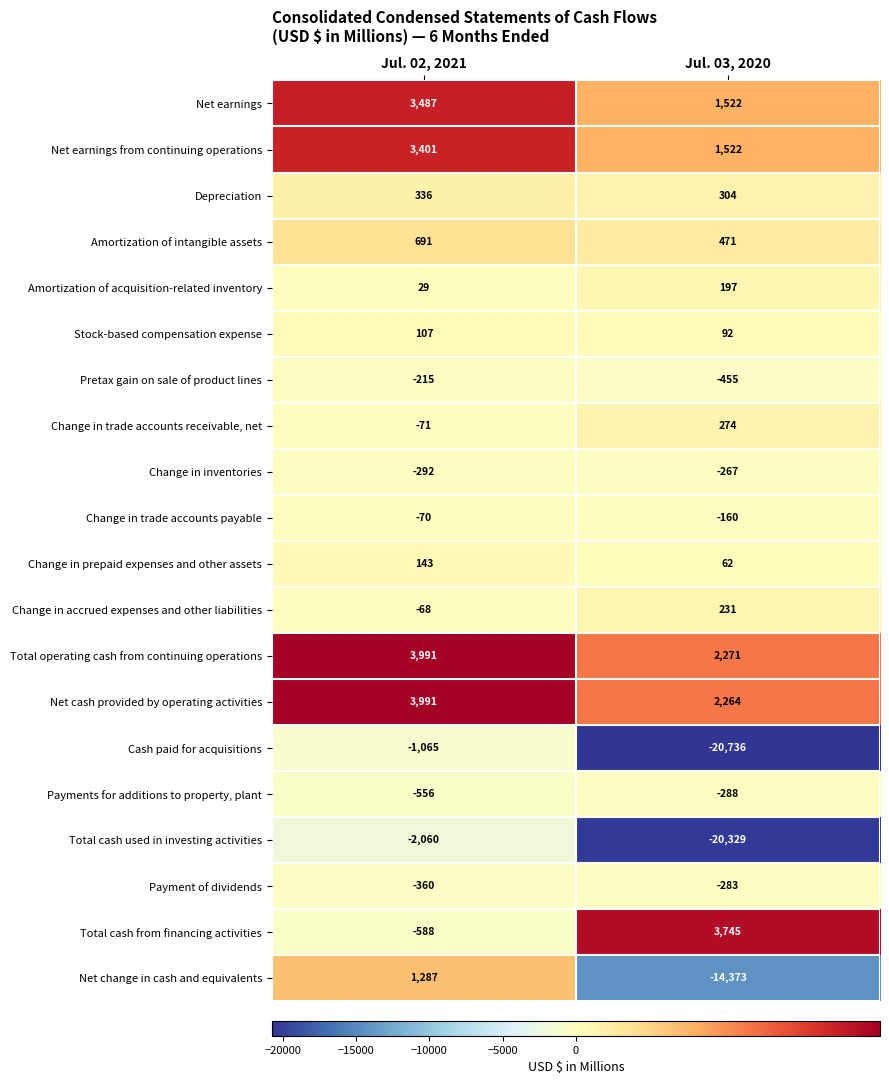

The Total cash from financing activities series shows -588 at Jul. 02, 2021. True or false?

True